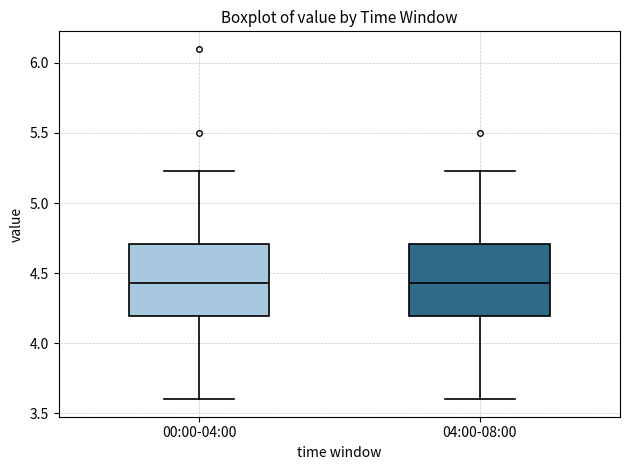

Where does the median line of the box for 04:00-08:00 sit on the y-axis? The values are not printed on the chart, so give them approximately, as read against the axis.

4.45